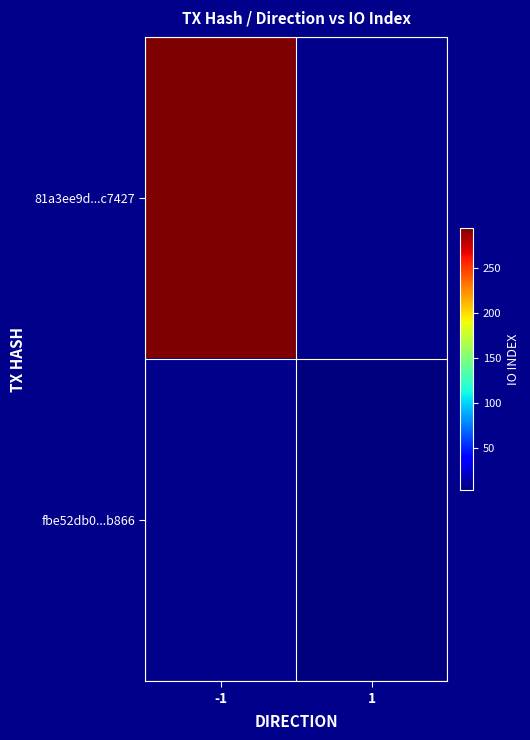

Reading left to right, transcribe all the data shown in this chart.

81a3ee9d...c7427: -1=295	1=0
fbe52db0...b866: -1=0	1=3